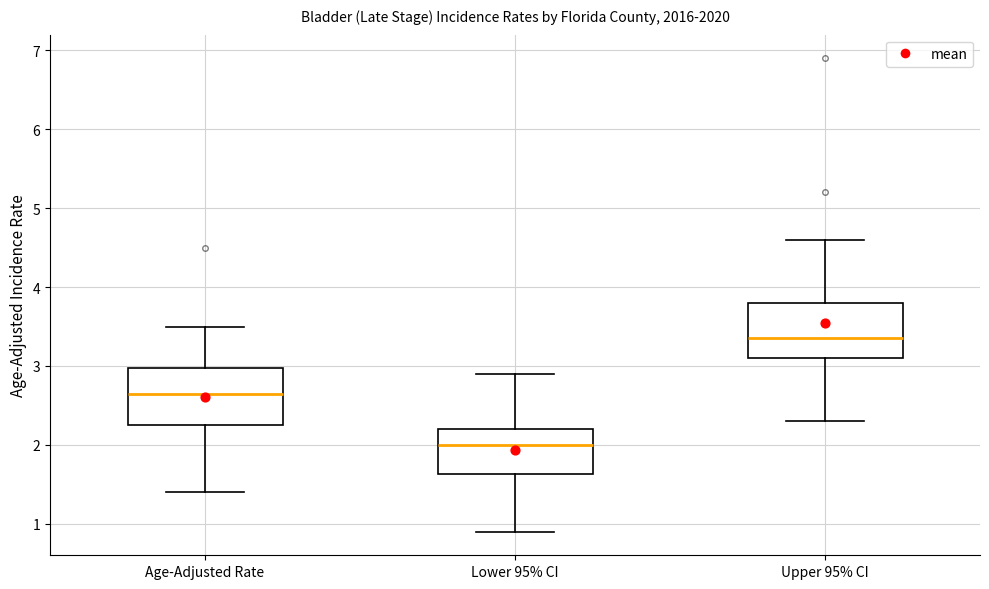

Which box has the highest median line?

Upper 95% CI